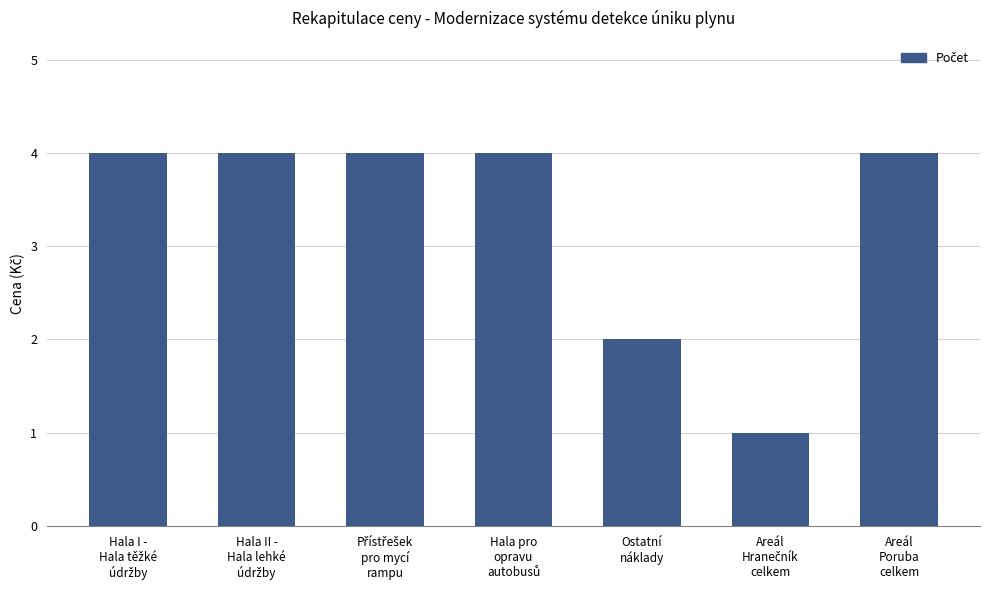

What is the maximum value shown in the chart?

4